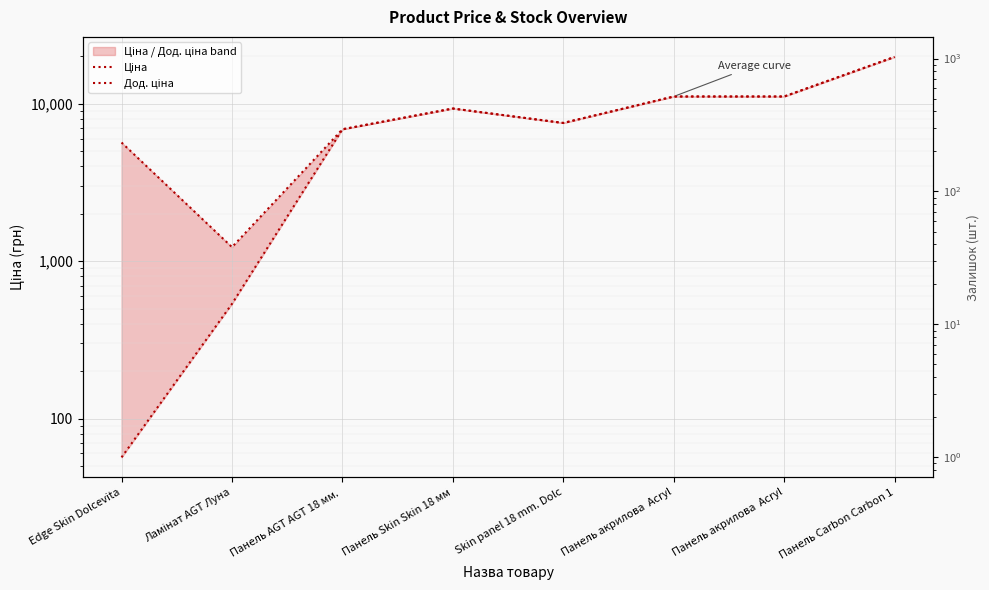

What is the label of the 7th point from the left?

Панель акрилова  Acryl